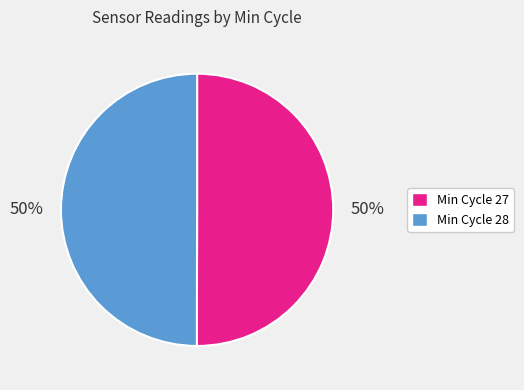

To the nearest percent, what is the average slice percentage?

50%